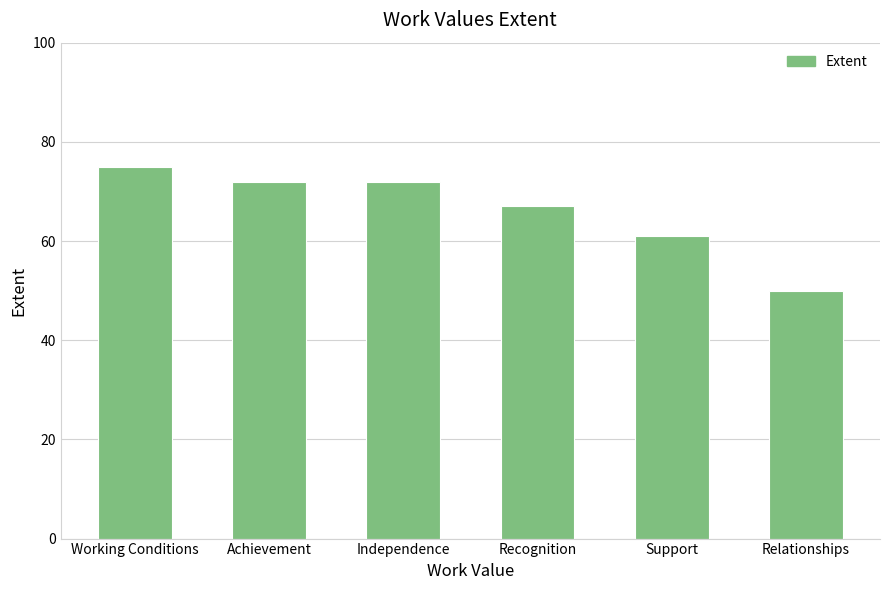

Which has a higher value, Working Conditions or Relationships?

Working Conditions